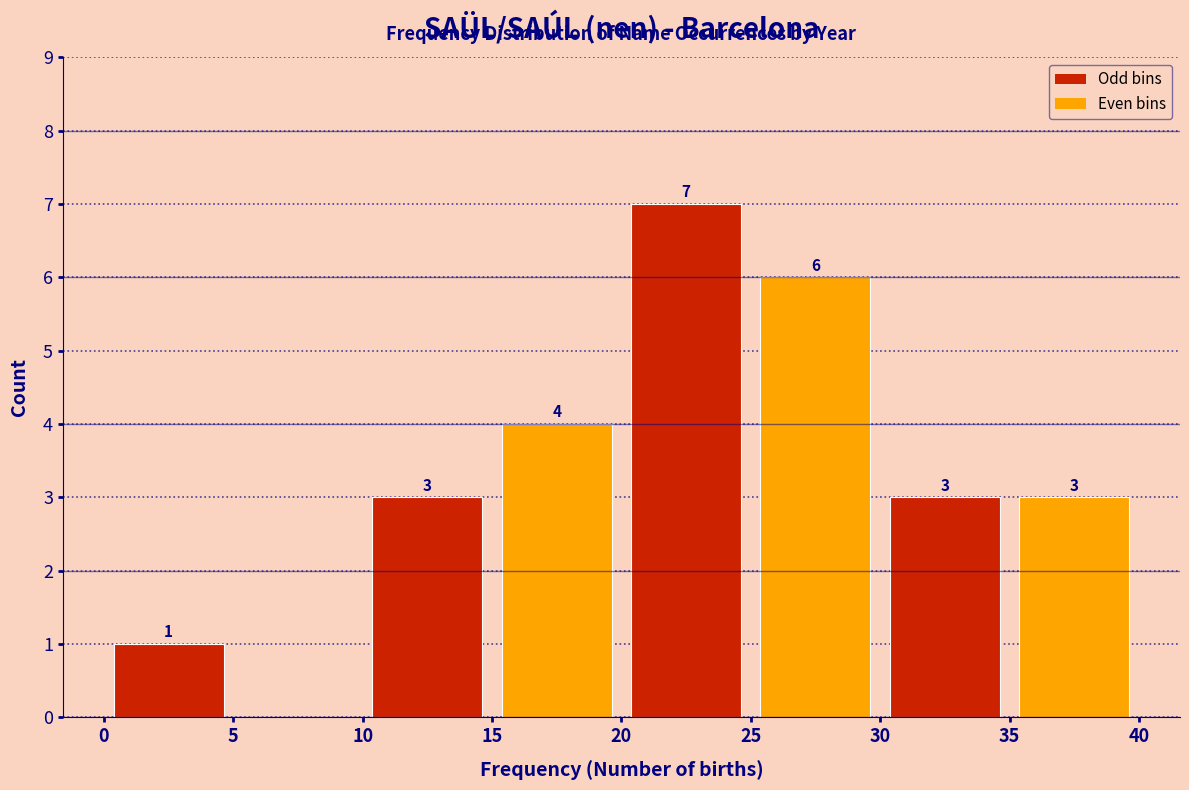

Over which range of the x-axis is the bar tallest?

20 to 25